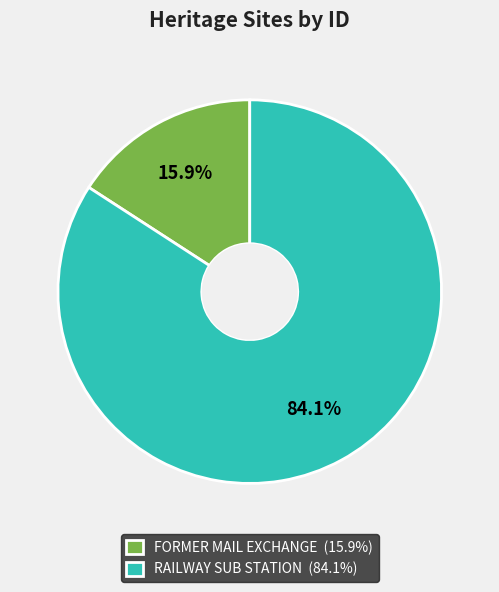

Approximately how many times larger is the value at RAILWAY SUB STATION compared to FORMER MAIL EXCHANGE?

5.3